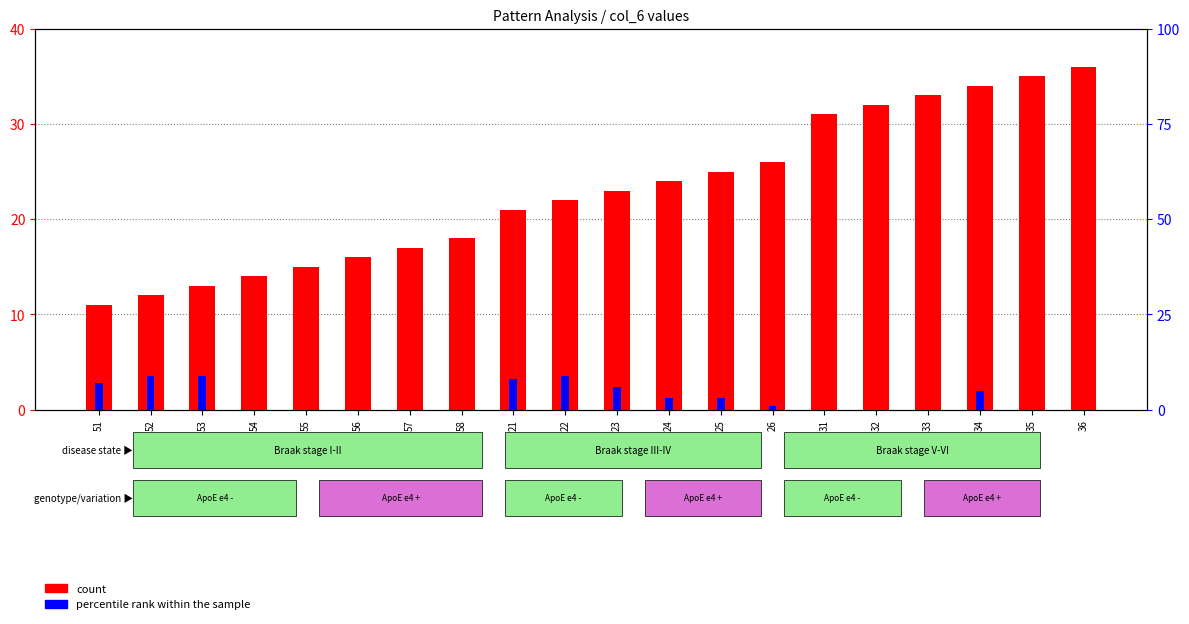

List the series in order of their overall mean, lowest first.

percentile rank within the sample, count